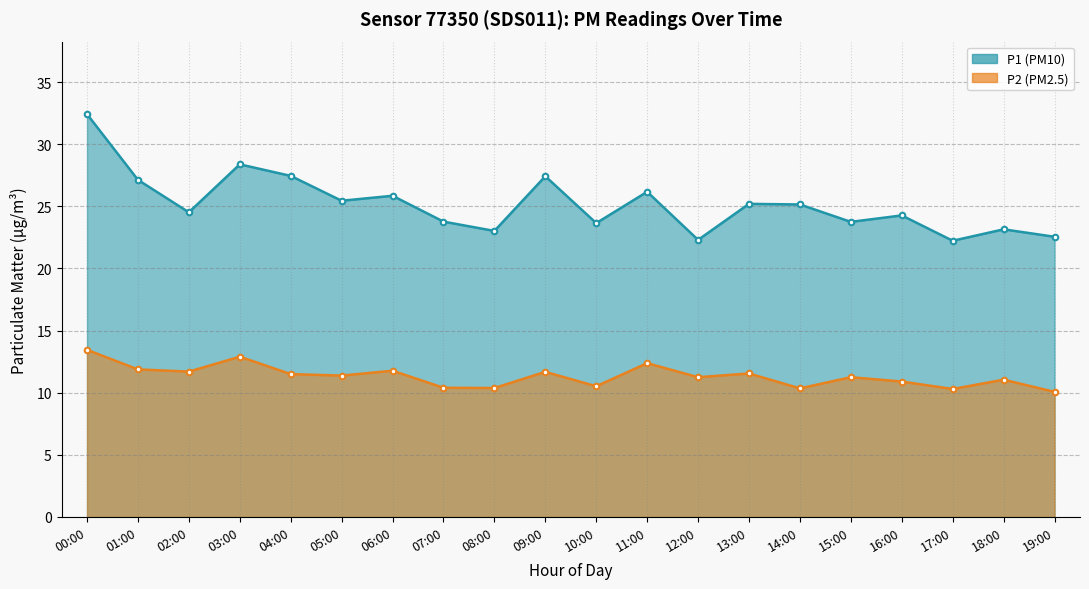

Where is P2 (PM2.5) nearest to the value 11?

18:00